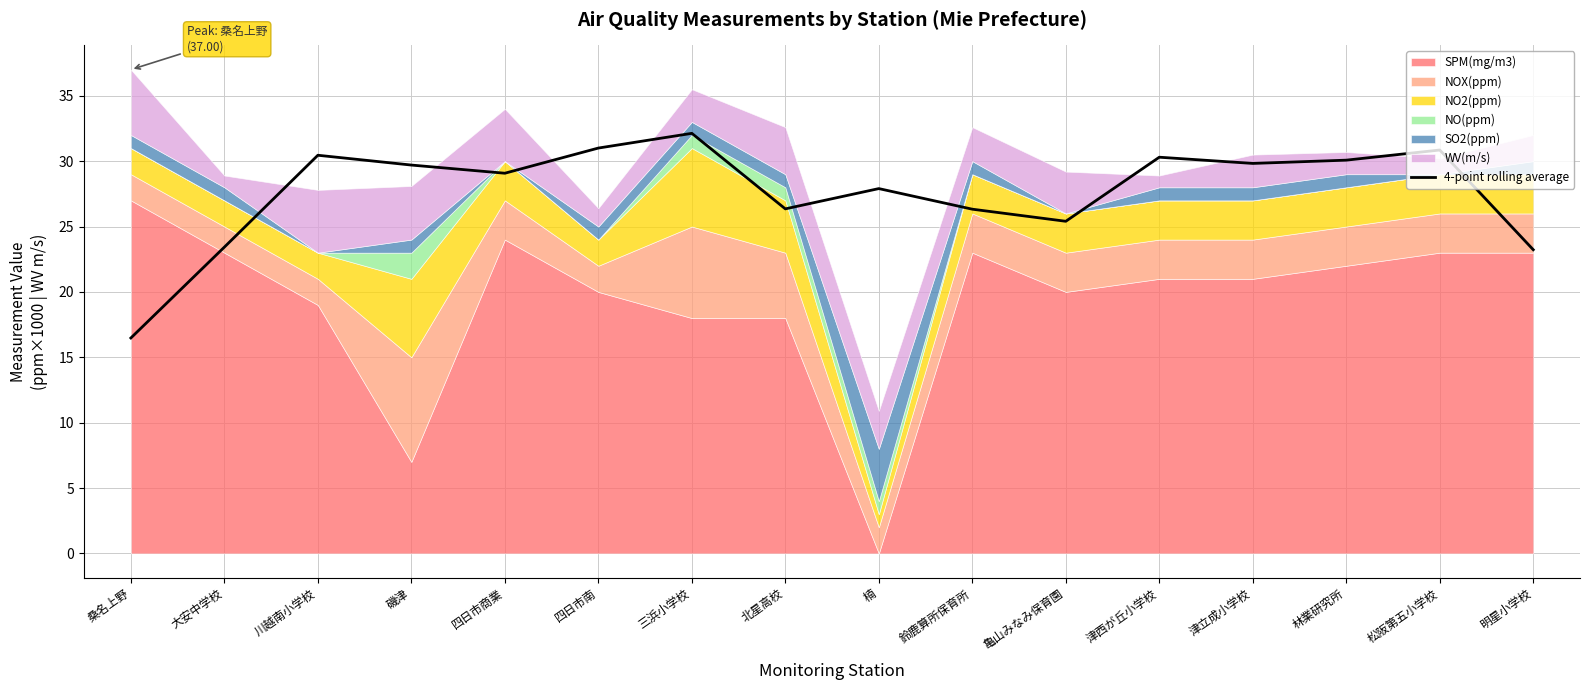

What is the sum of all values?

442.5